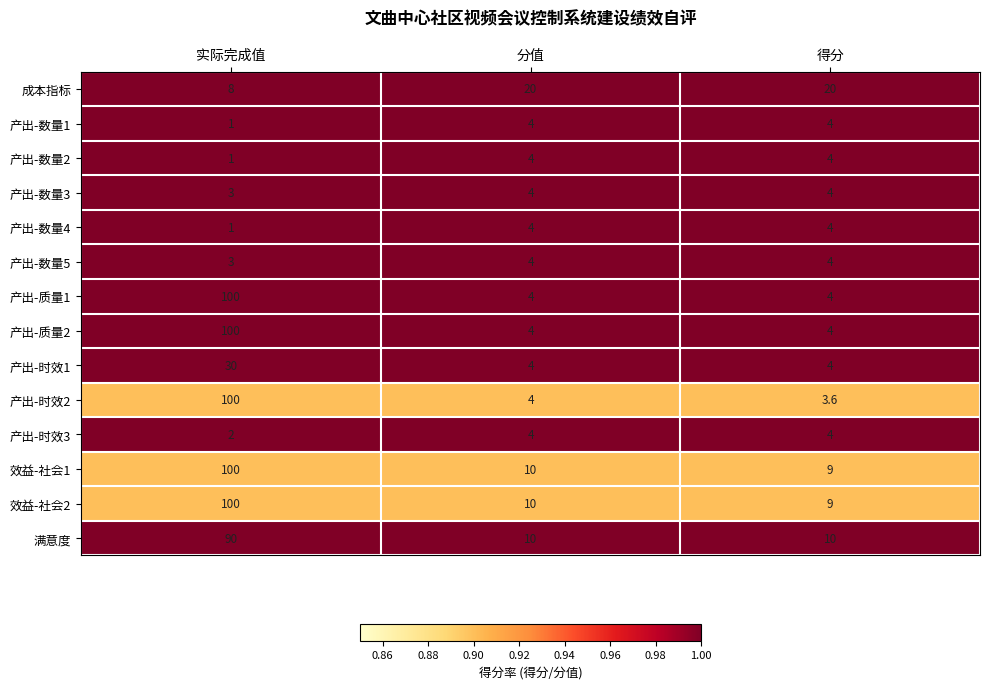

Which series has the widest spread of values?

产出-时效2